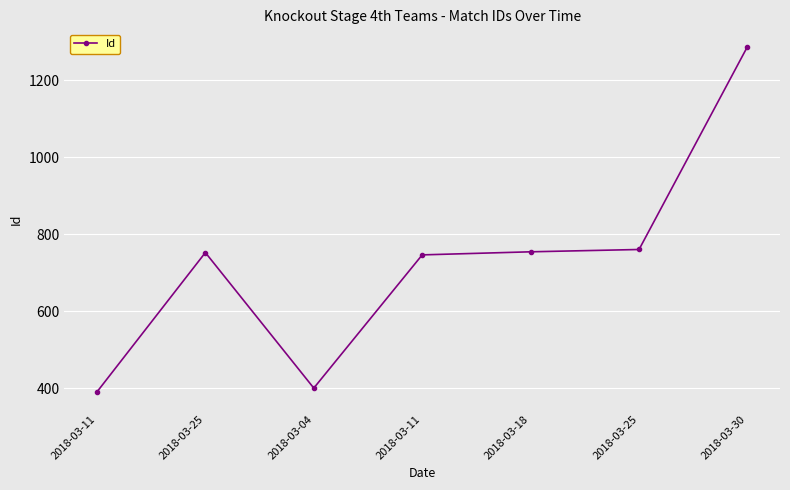

At which category does the data reach its first local peak?

2018-03-25